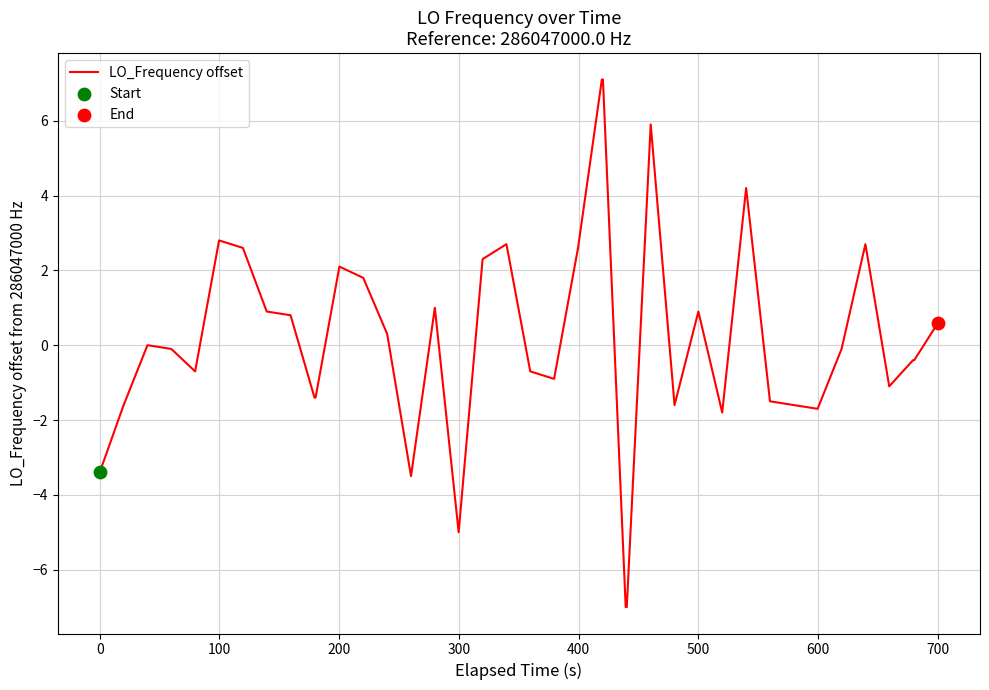

What is the difference between the maximum and minimum values?

14.1